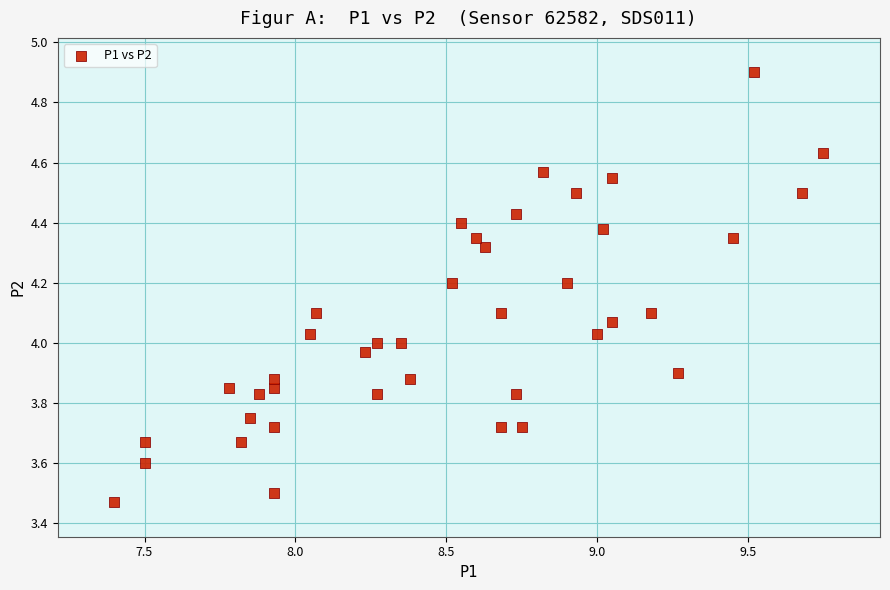

What is the range of Y values (max minus min)?

1.4